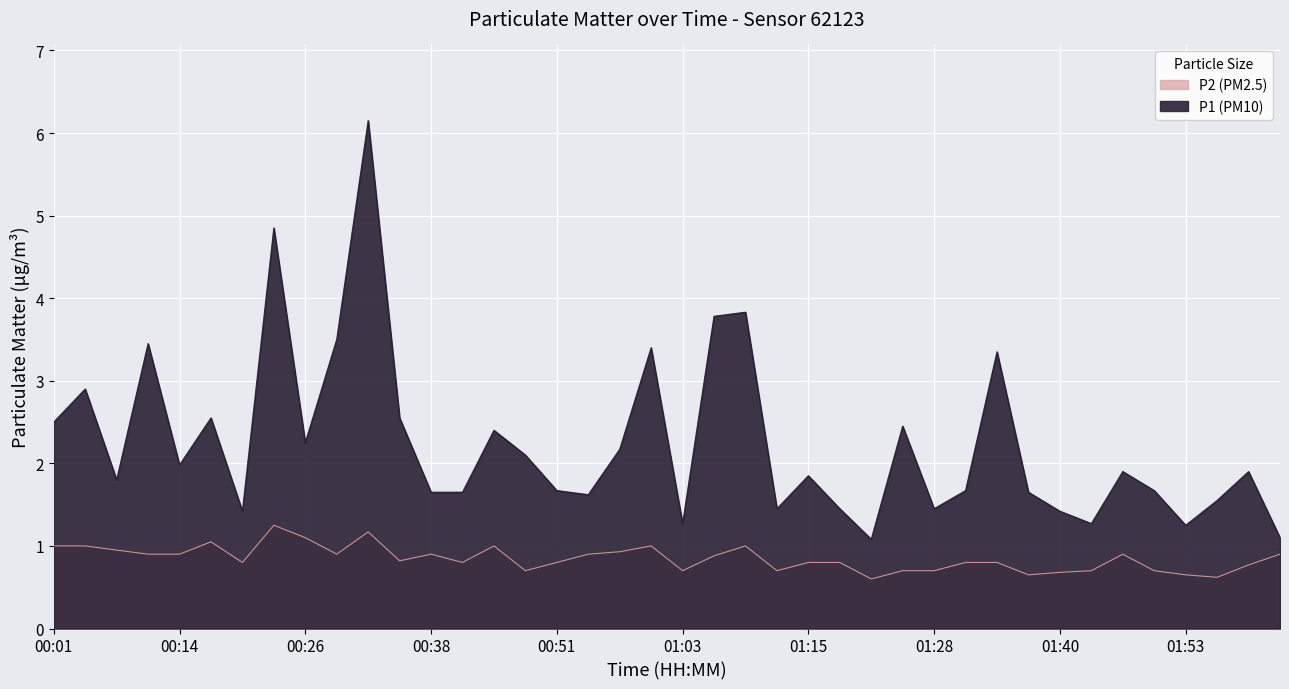

Which series has the widest spread of values?

P1